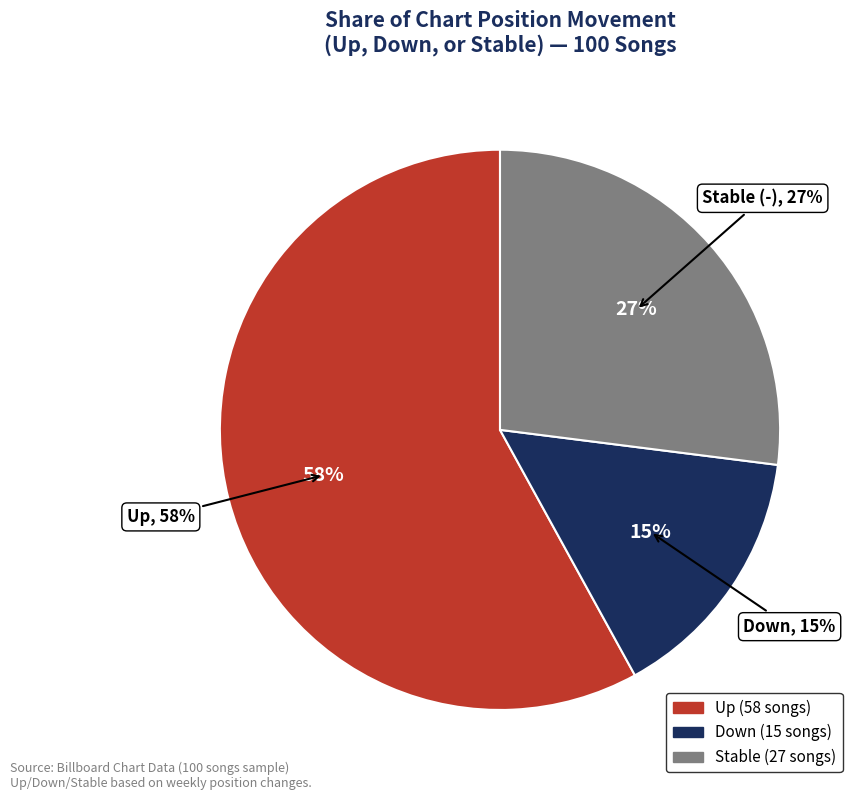

Is the sum of - and up greater than half?

Yes